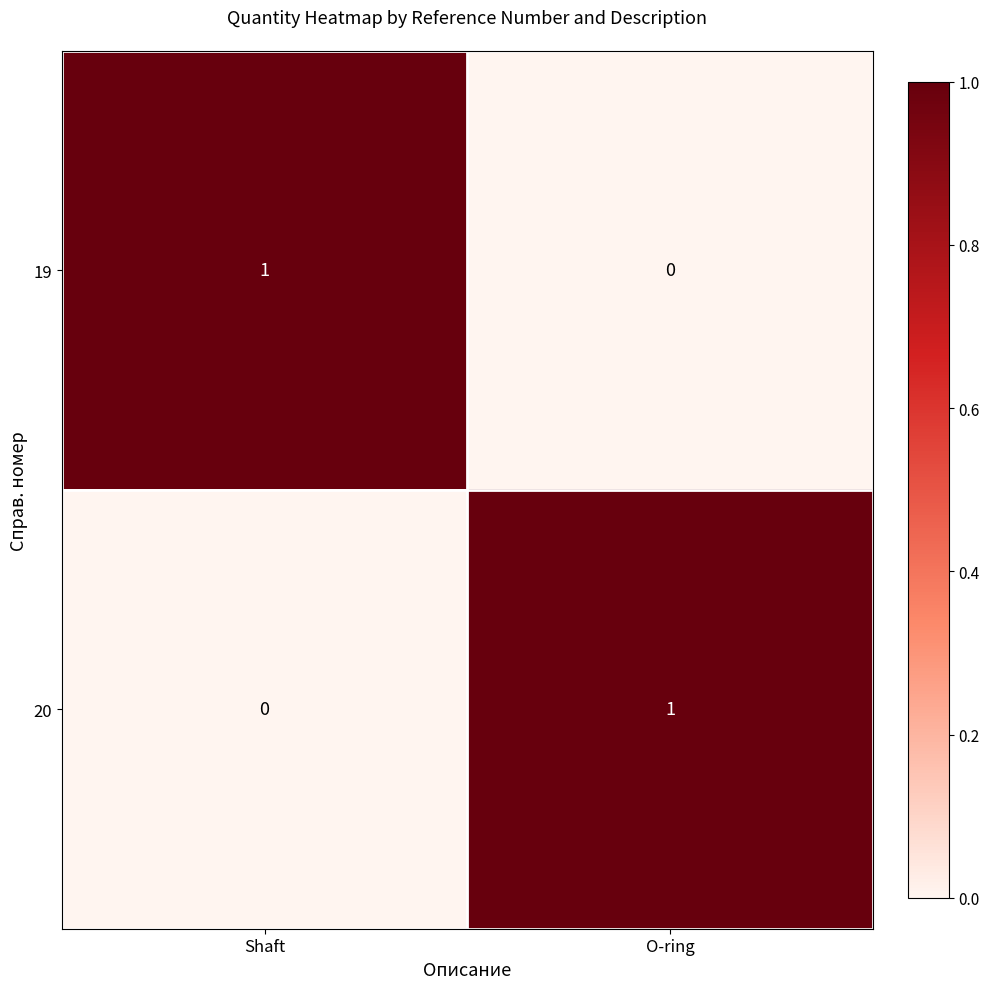

Reading left to right, extract all data points from this chart.

19: Shaft=1	O-ring=0
20: Shaft=0	O-ring=1